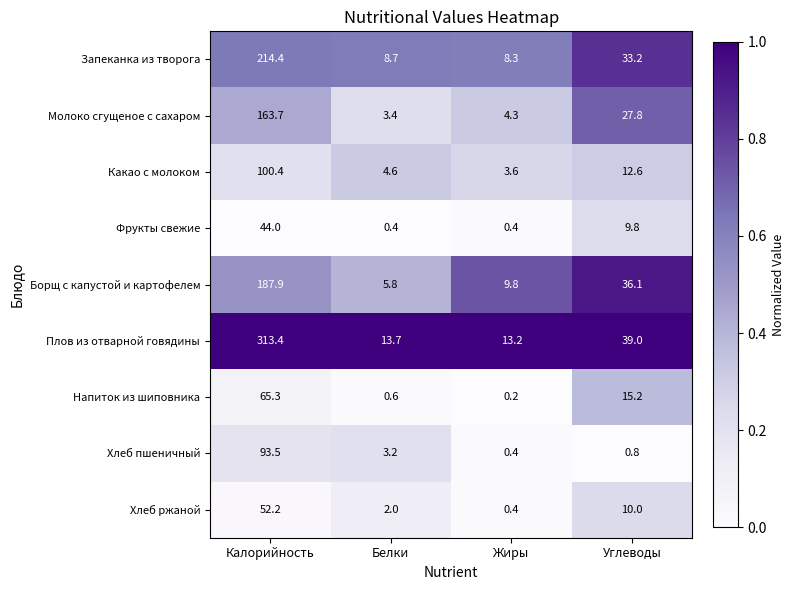

At which label does Запеканка из творога first exceed 33?

Калорийность